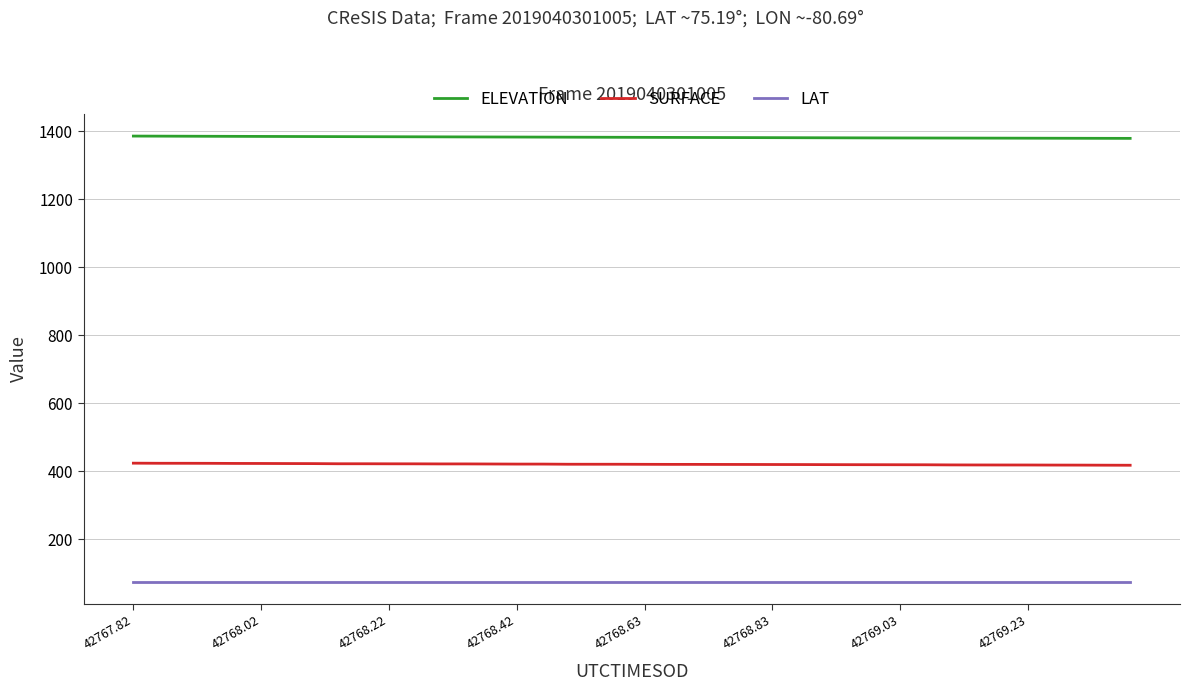

At how many categories does at least one series exceed 478?

40